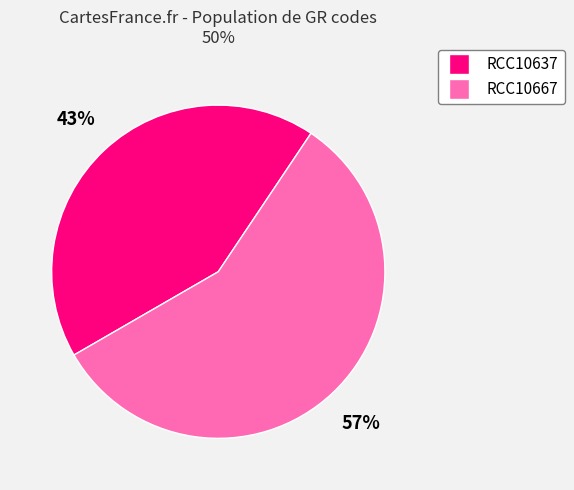

Does any single category account for the majority?

Yes